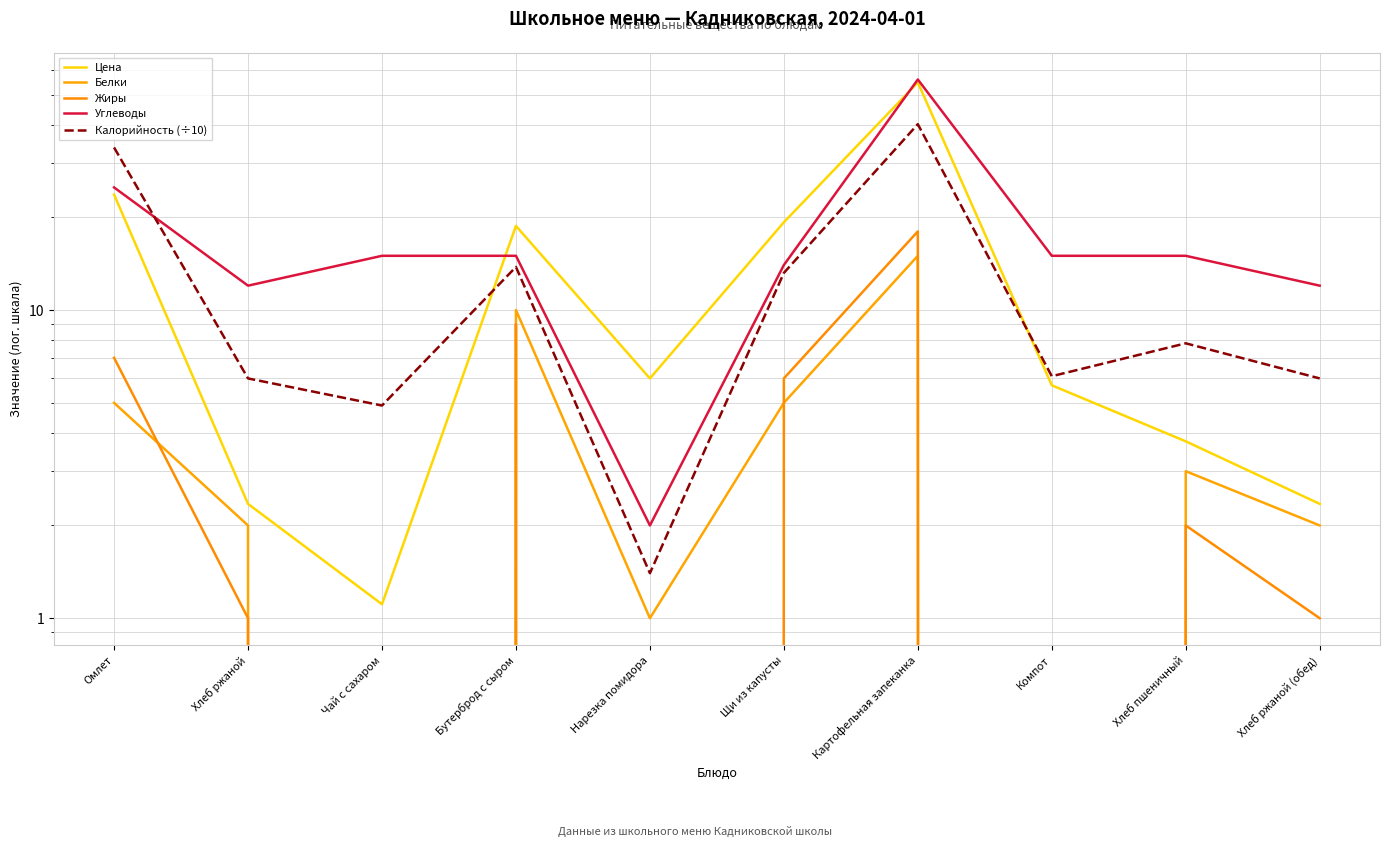

The value of Калорийность (÷10) at Омлет is 33.7. True or false?

True